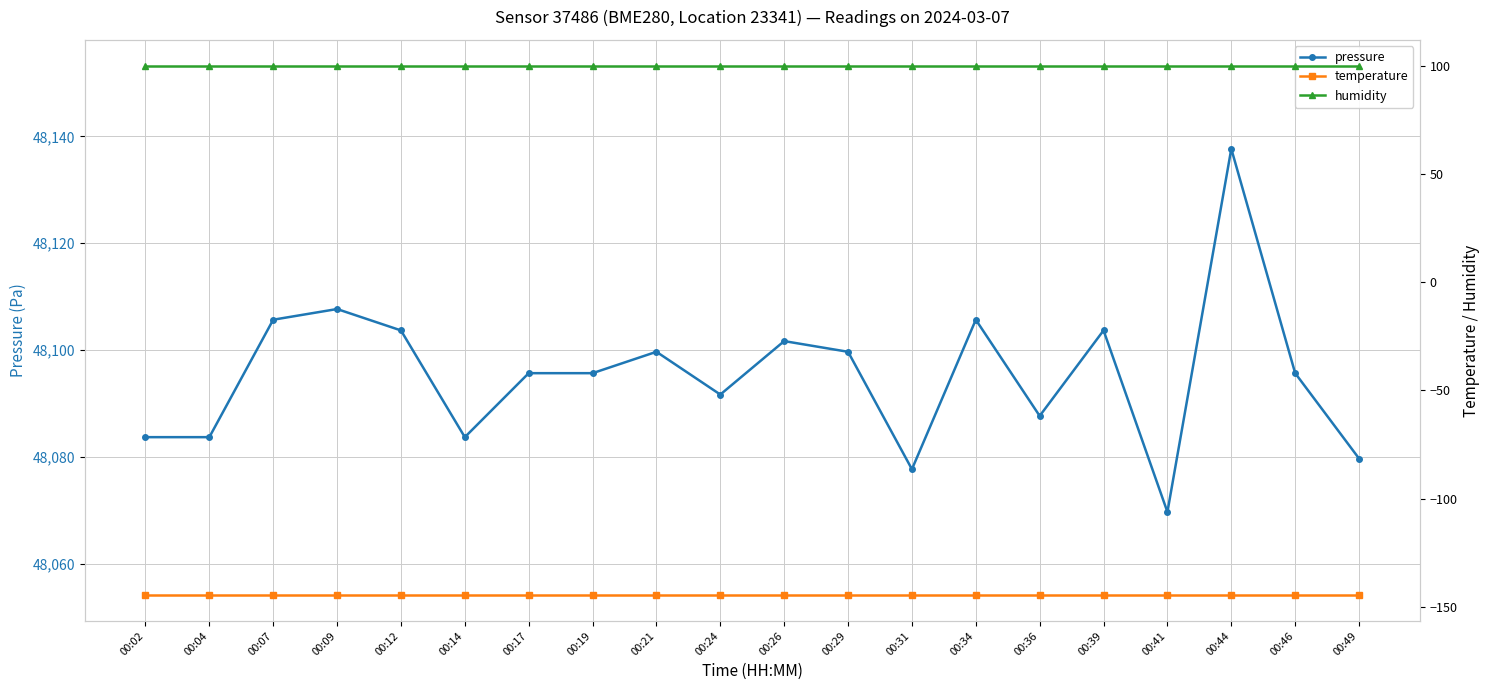

How many lines are shown in the chart?

3